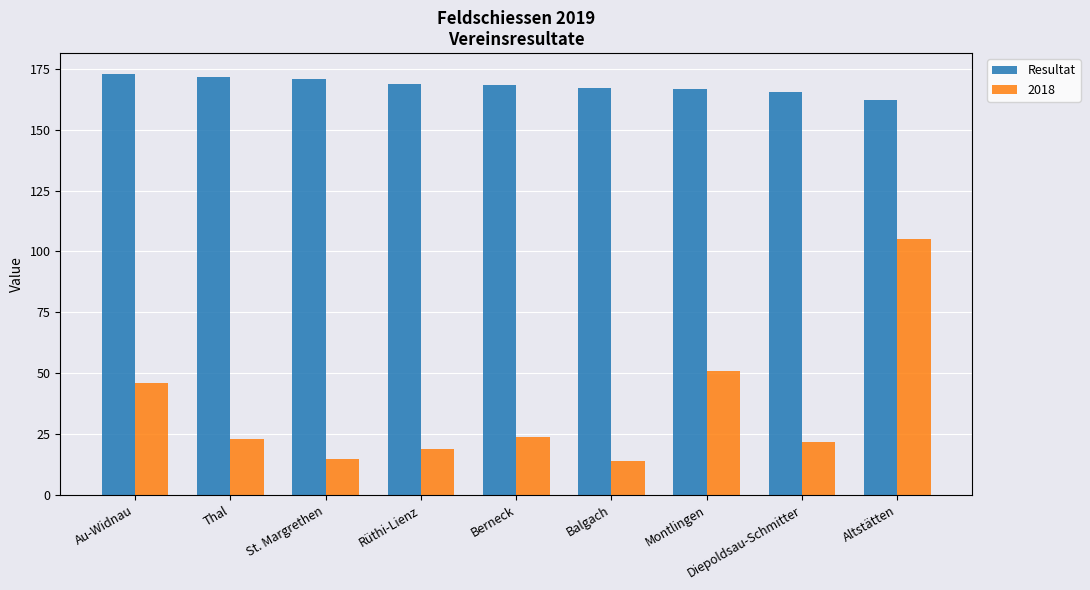

Rank the series at Balgach from highest to lowest value.

Resultat, 2018